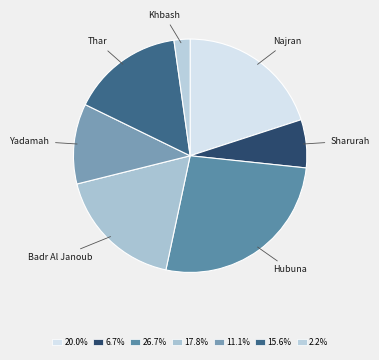

Rank the categories by value from lowest to highest.

Khbash, Sharurah, Yadamah, Thar, Badr Al Janoub, Najran, Hubuna